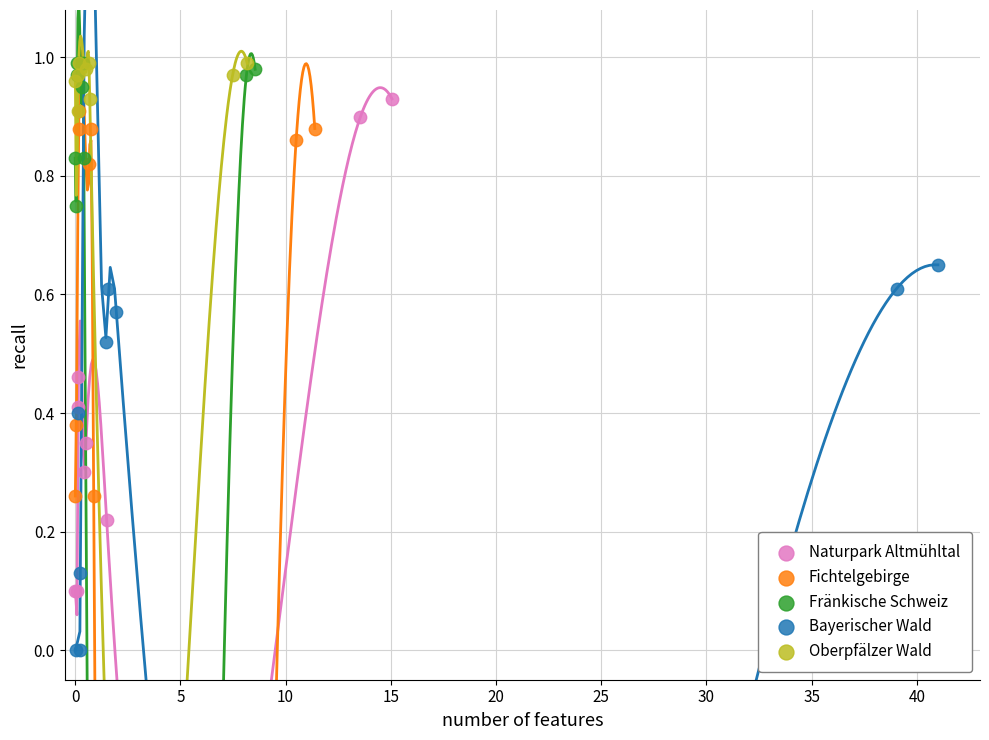

Which series has the largest Y range (max minus min)?

Naturpark Altmühltal